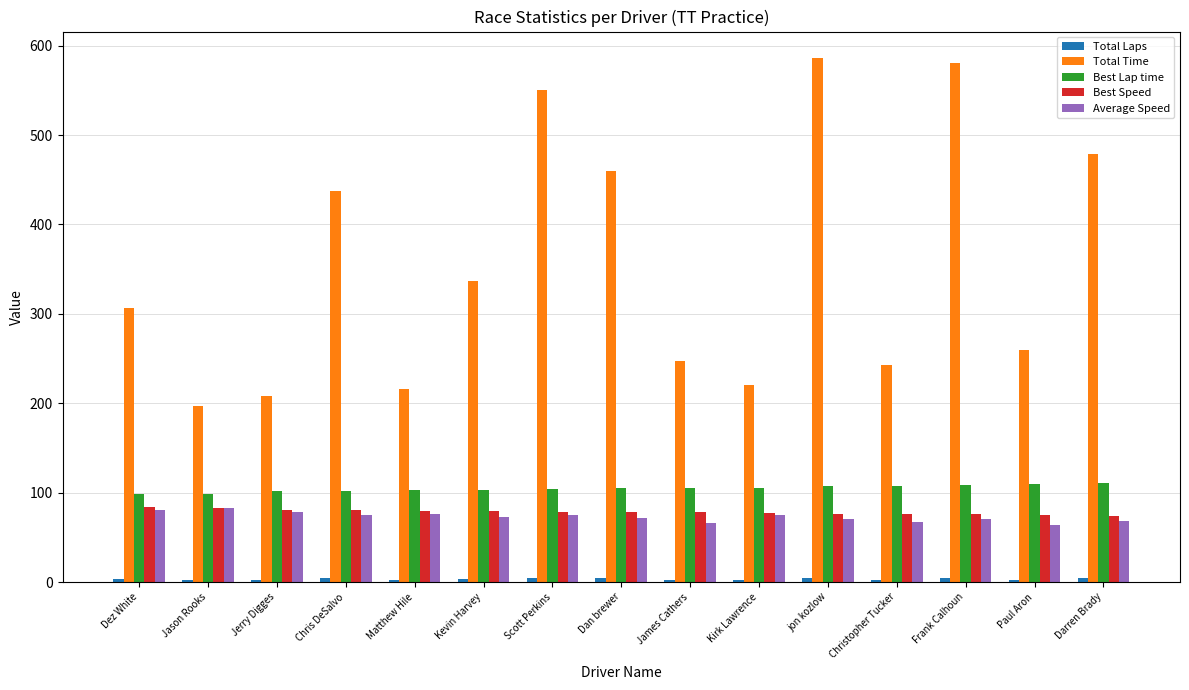

Which series has the largest total across all categories?

Total Time